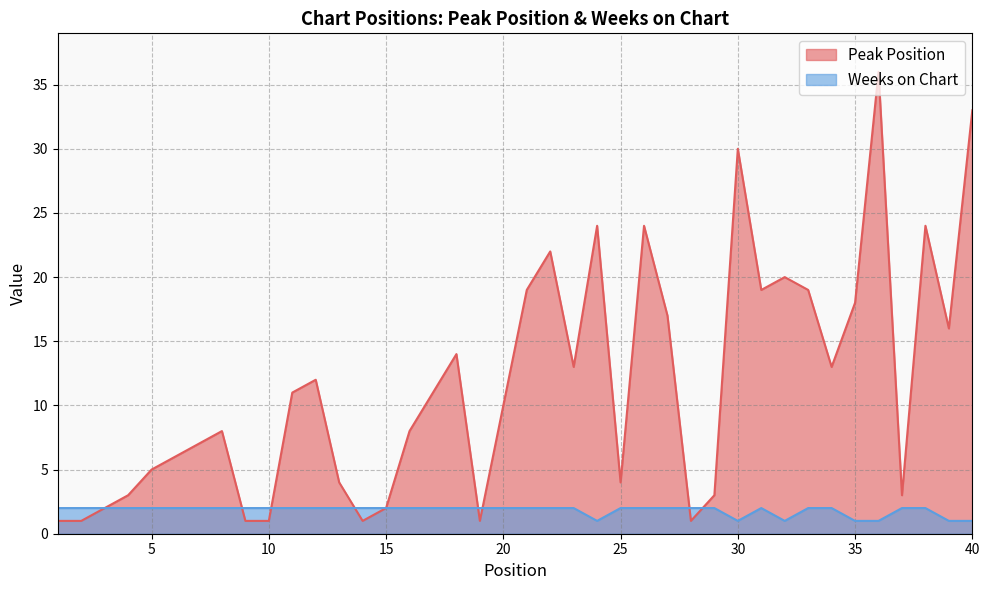

At which category does Weeks on Chart reach its first local peak?

31